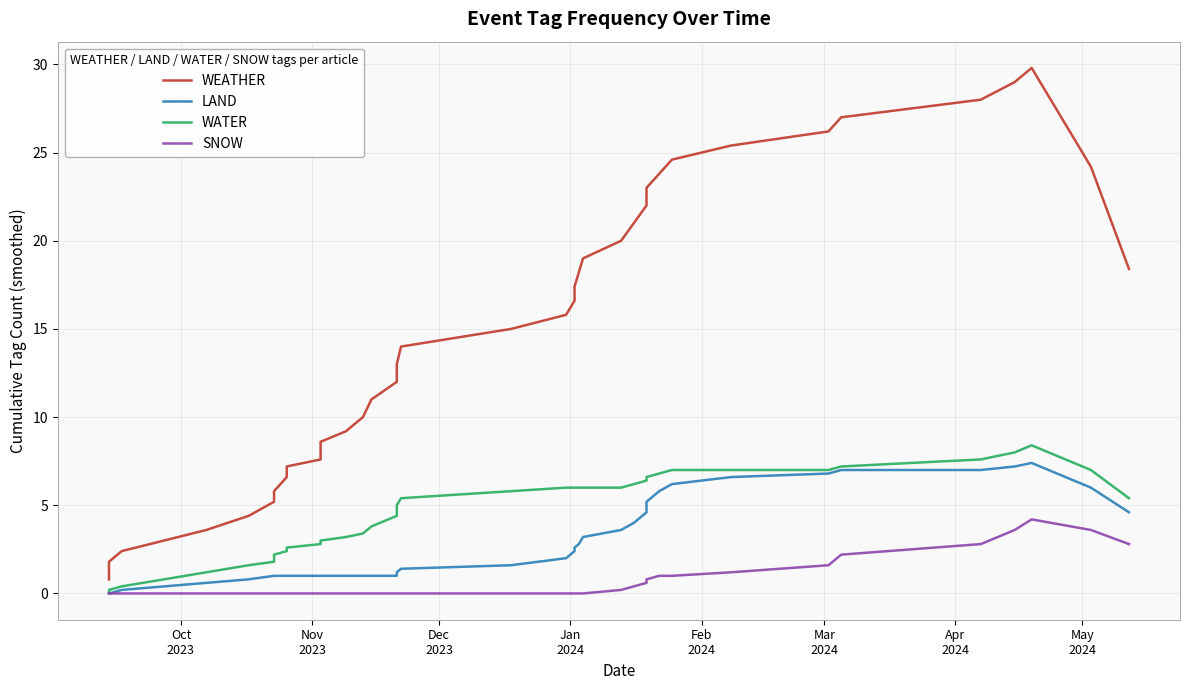

True or false: WEATHER and SNOW cross at least once.

False